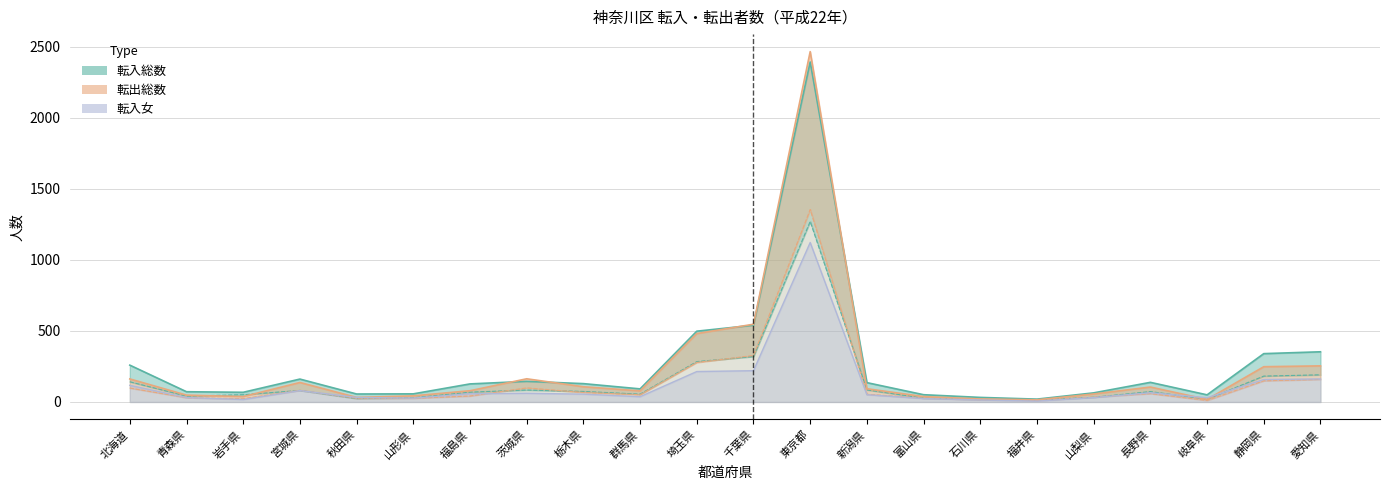

Read the 転入男 value at 富山県.

27